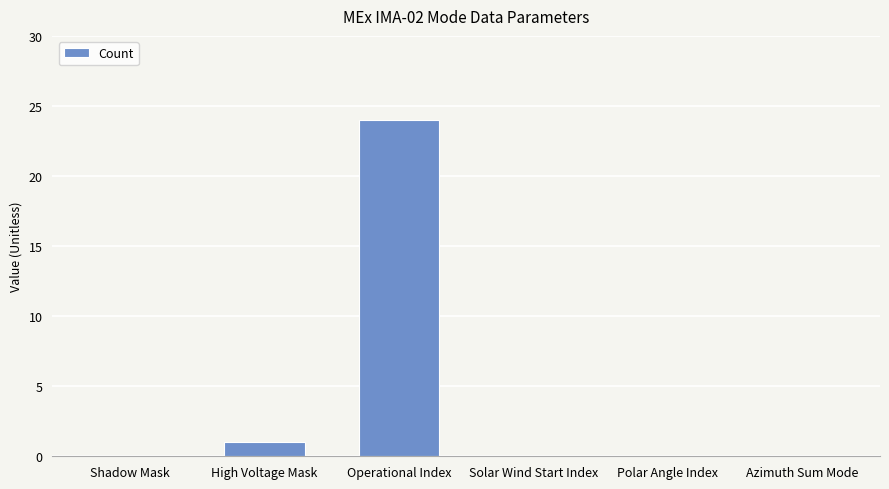

Between High Voltage Mask and Operational Index, which is larger?

Operational Index